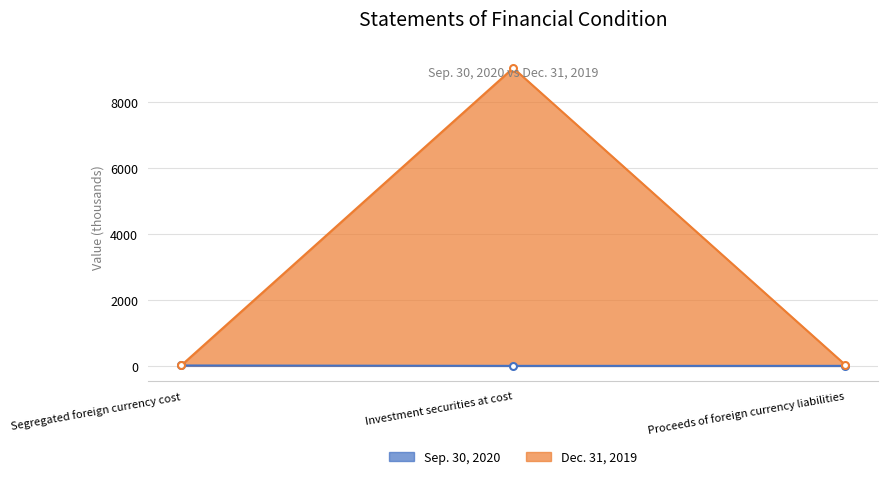

Which has a higher value, Investment securities at cost or Proceeds of foreign currency liabilities?

Investment securities at cost